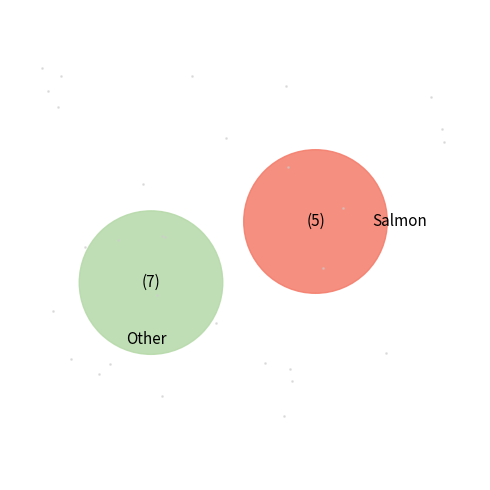

Is it true that 4459 is 59% of the pie?

False